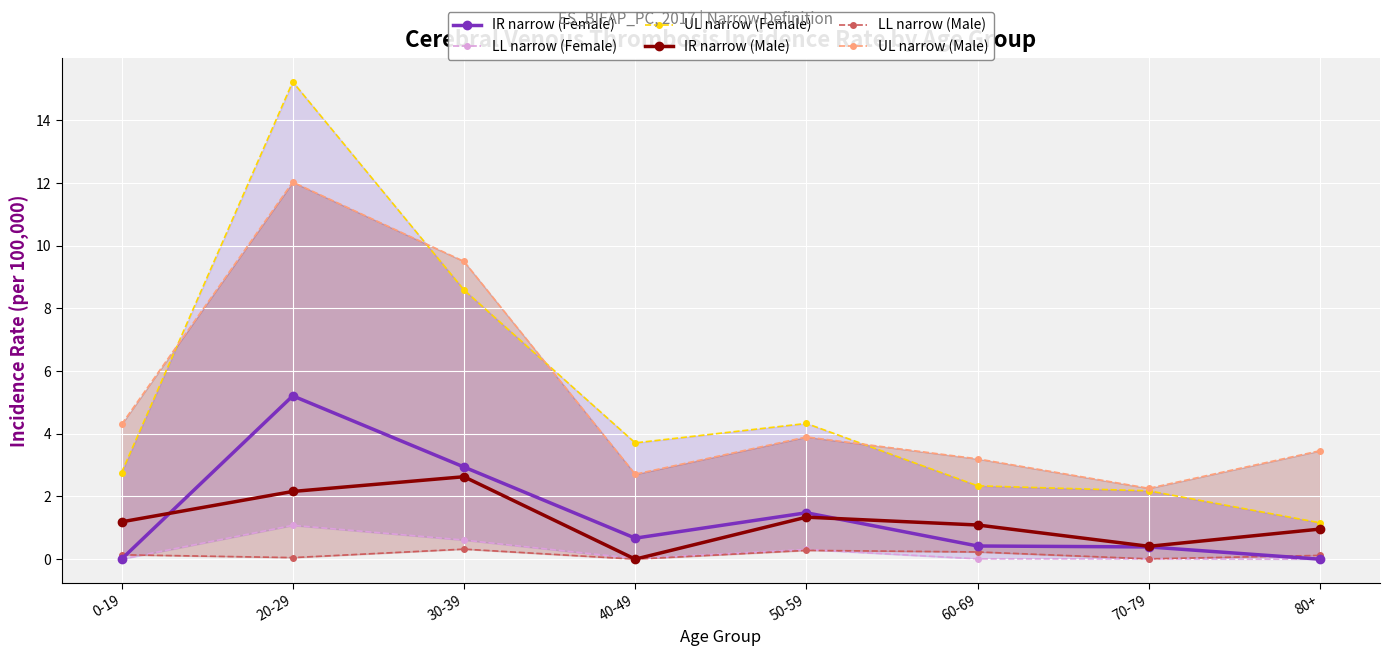

What is the difference between the second highest and second lowest values in the IR narrow (Female) series?

2.9